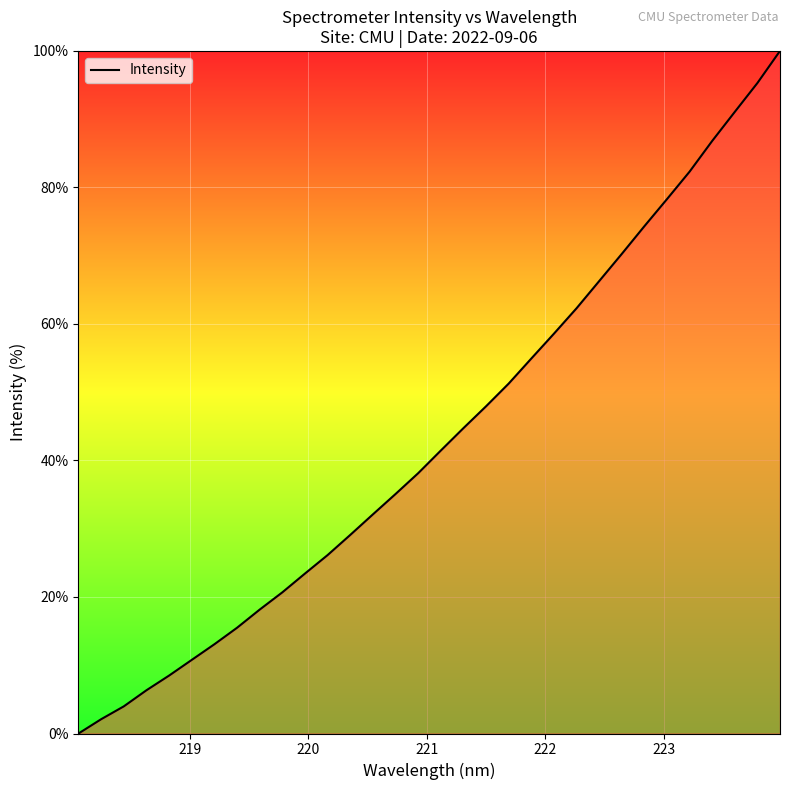

What is the maximum value shown in the chart?

100.0